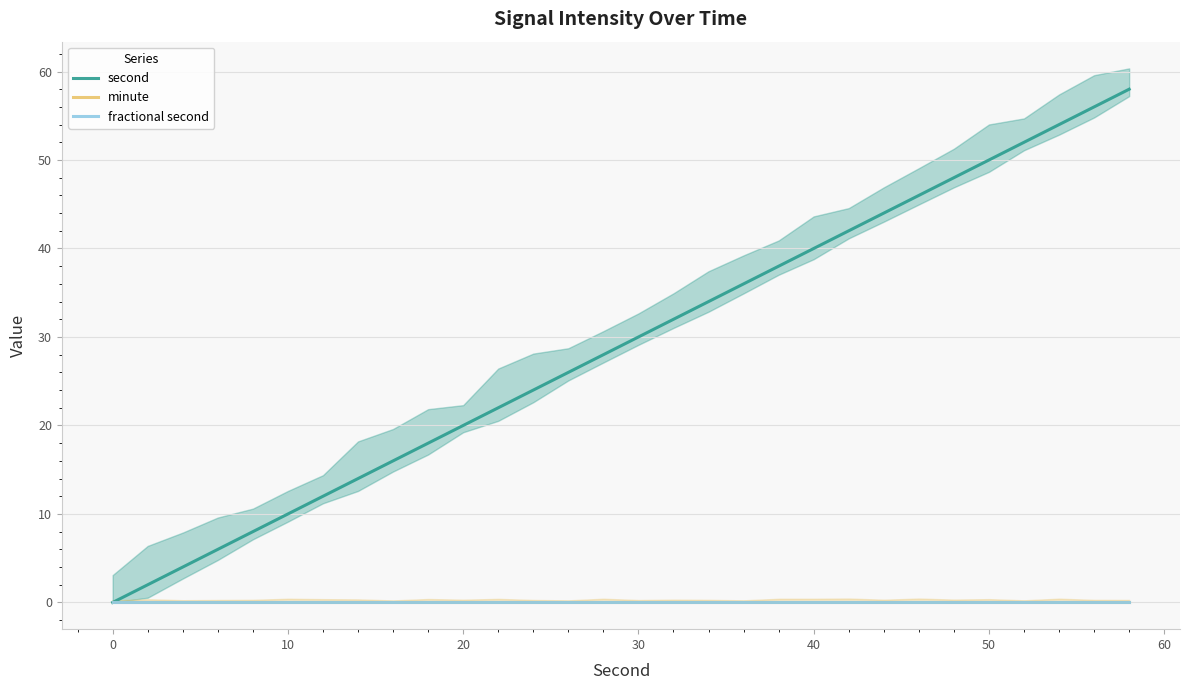

True or false: second has a value of 50 at 50.

True